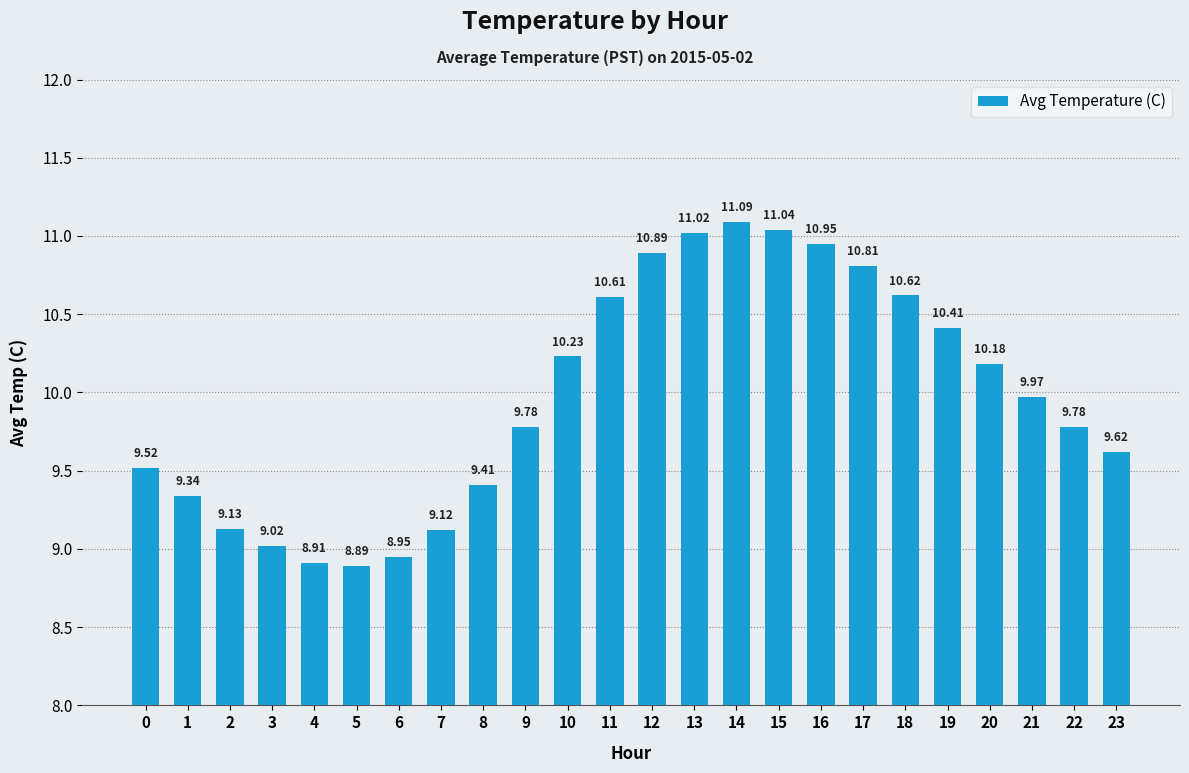

What is the change in value from 1 to 21?

+0.6